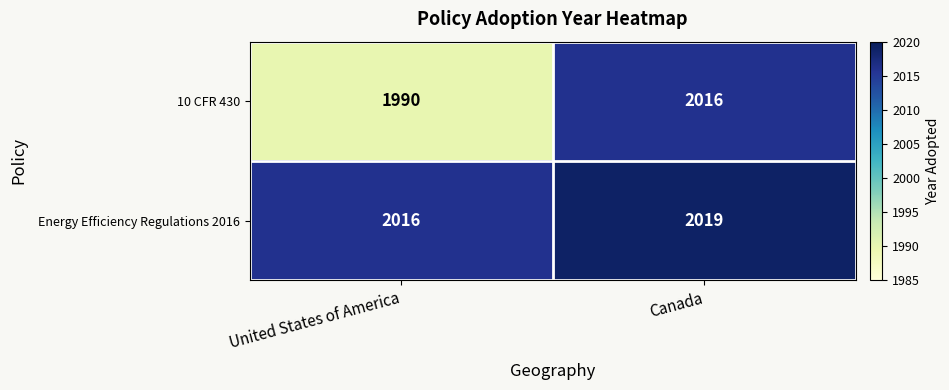

What is the smallest value displayed?

1990